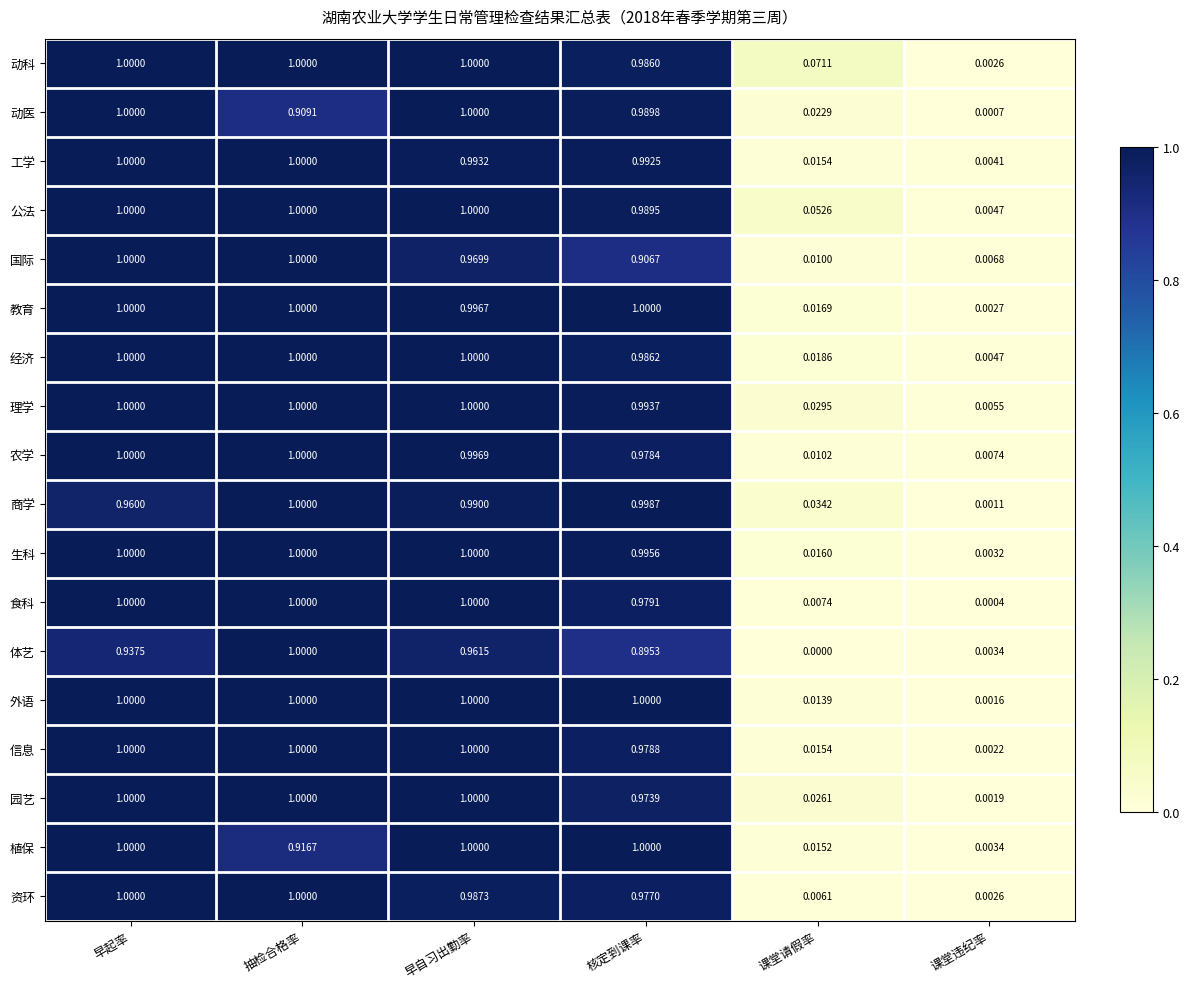

At which label is 工学 closest to 0?

课堂违纪率